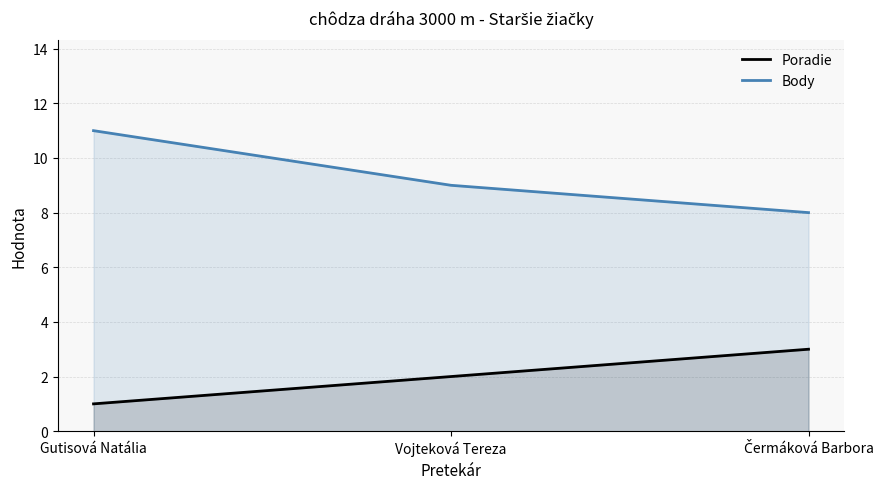

What value does the Poradie series have at Čermáková Barbora?

3